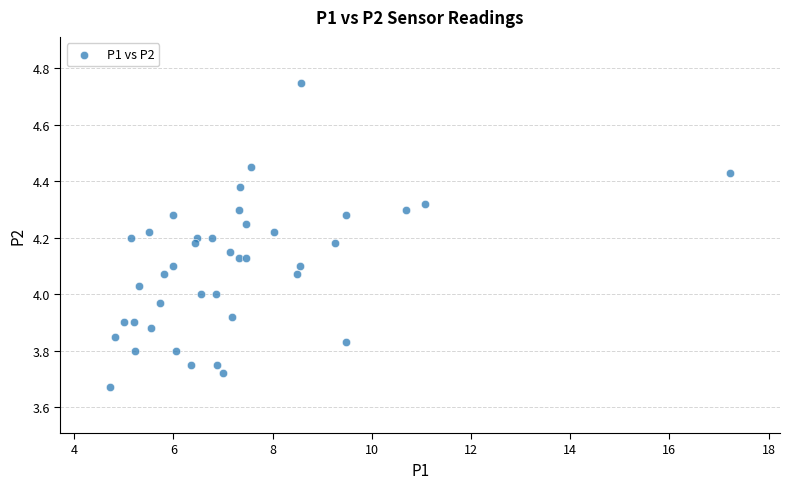

What is the range of Y values (max minus min)?

1.1